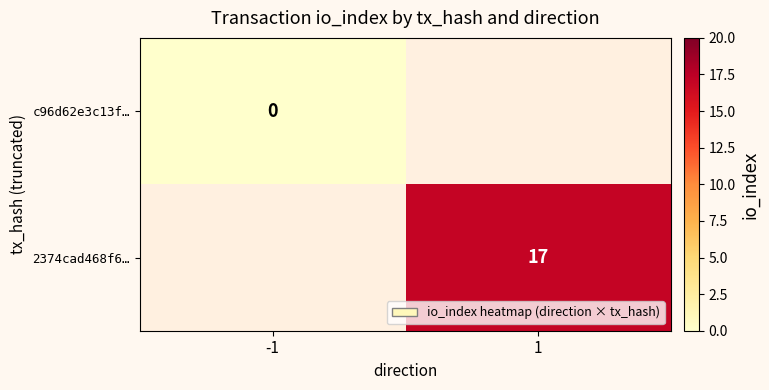

Is the value of c96d62e3c13f… at -1 greater than the value of 2374cad468f6… at 1?

No